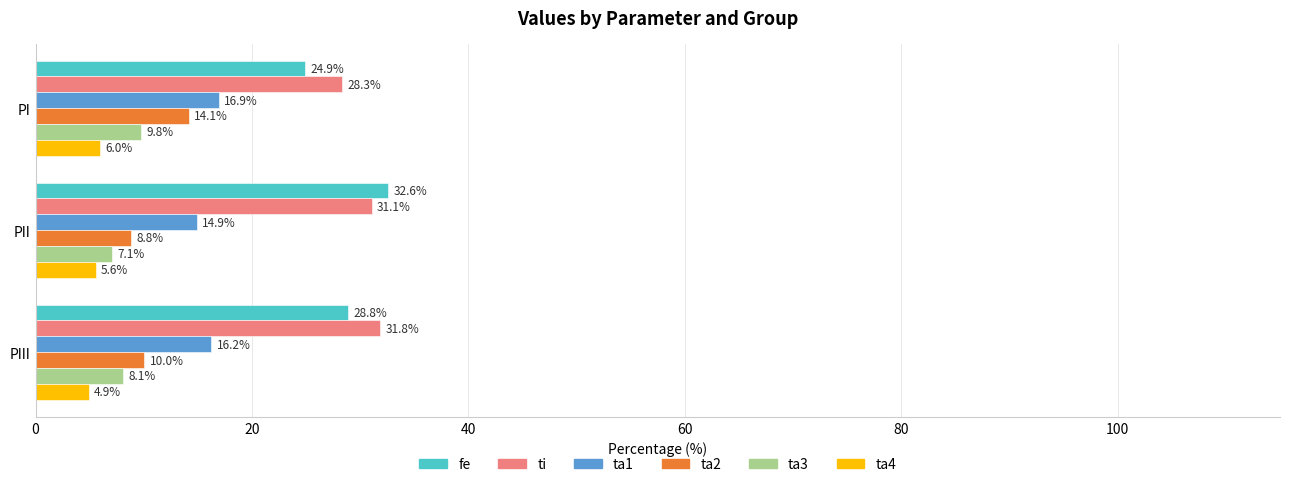

The fe series shows 24.9 at PI. True or false?

True